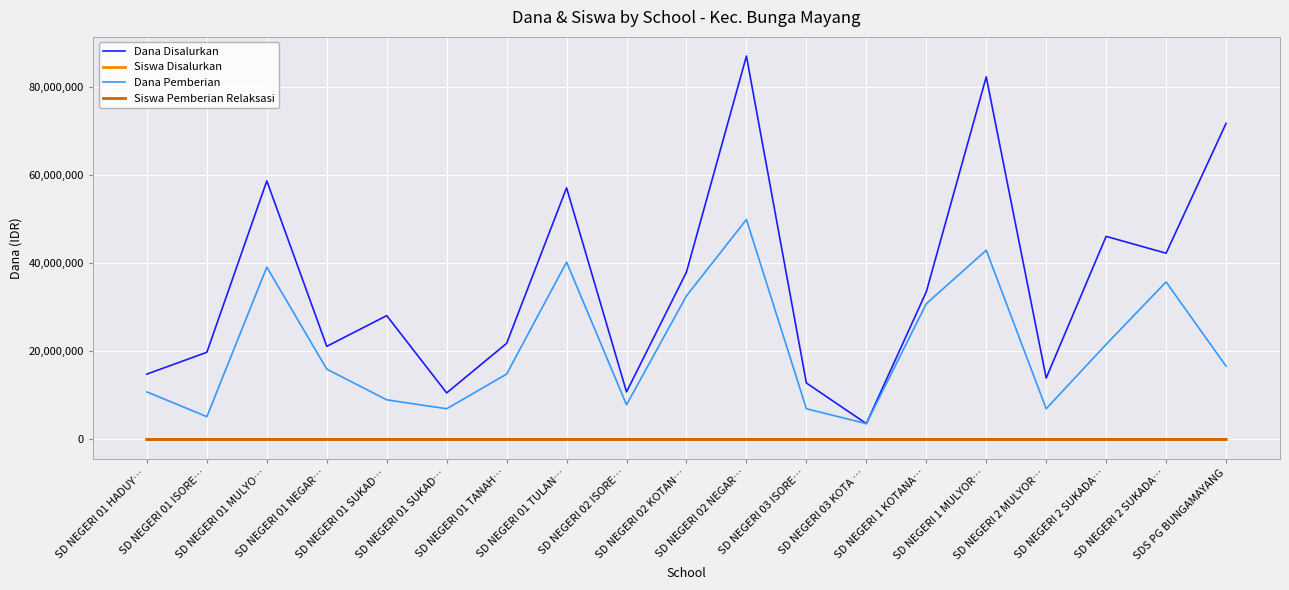

Count the number of data series in this chart.

4